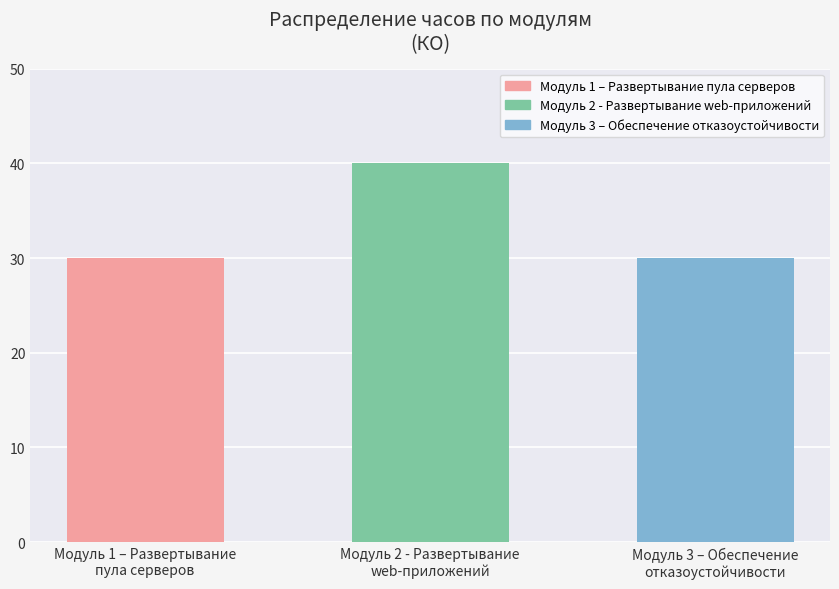

Reading left to right, list all the values displayed in this chart.

Модуль 1 – Развертывание
пула серверов=30	Модуль 2 - Развертывание
web-приложений=40	Модуль 3 – Обеспечение
отказоустойчивости=30